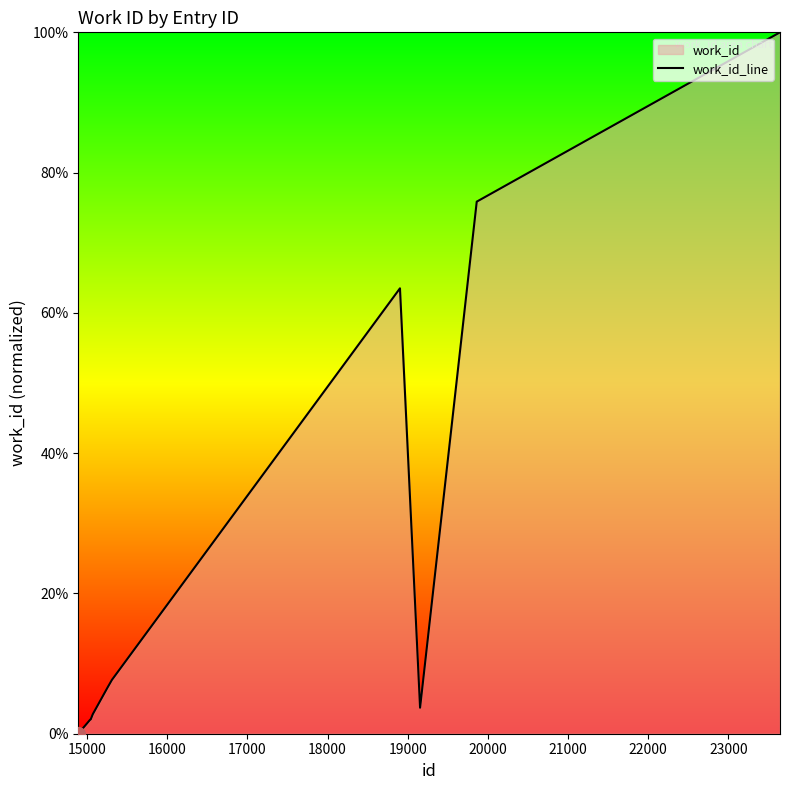

What is the greatest value displayed?

100.0